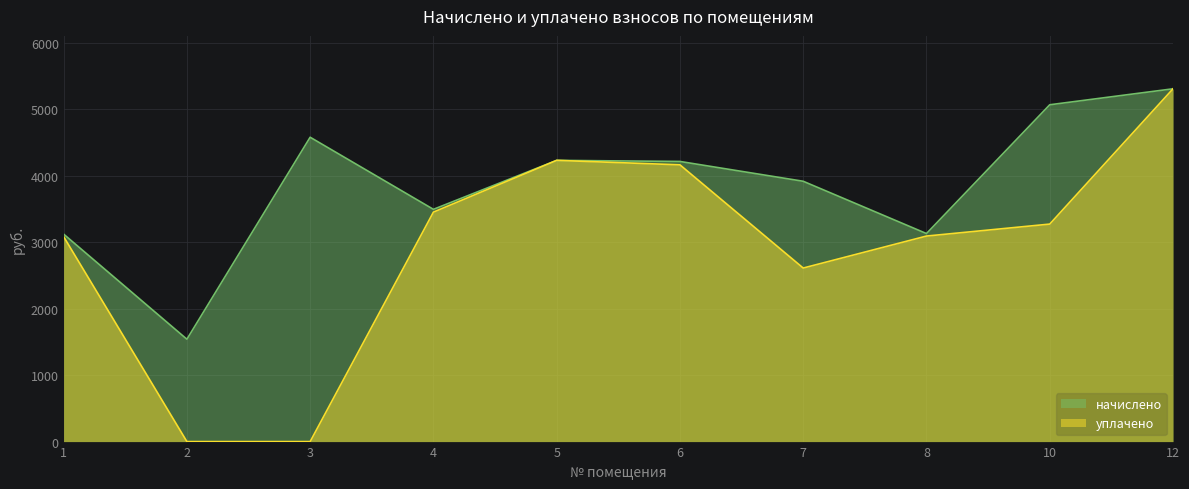

True or false: уплачено and начислено intersect in this chart.

False